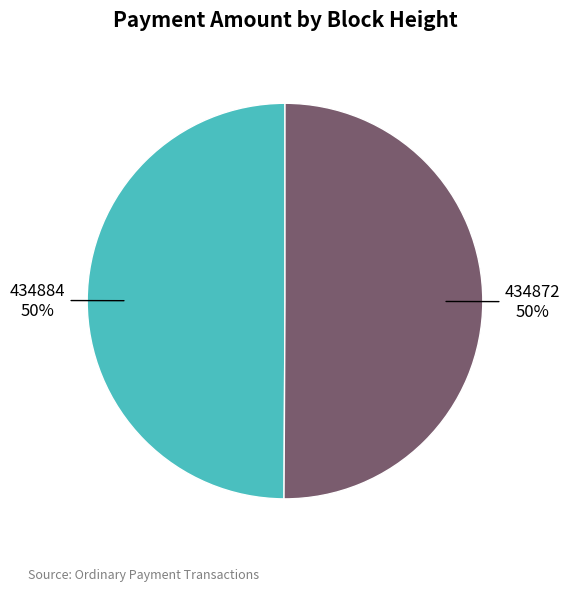

To the nearest percent, what is the average slice percentage?

50%